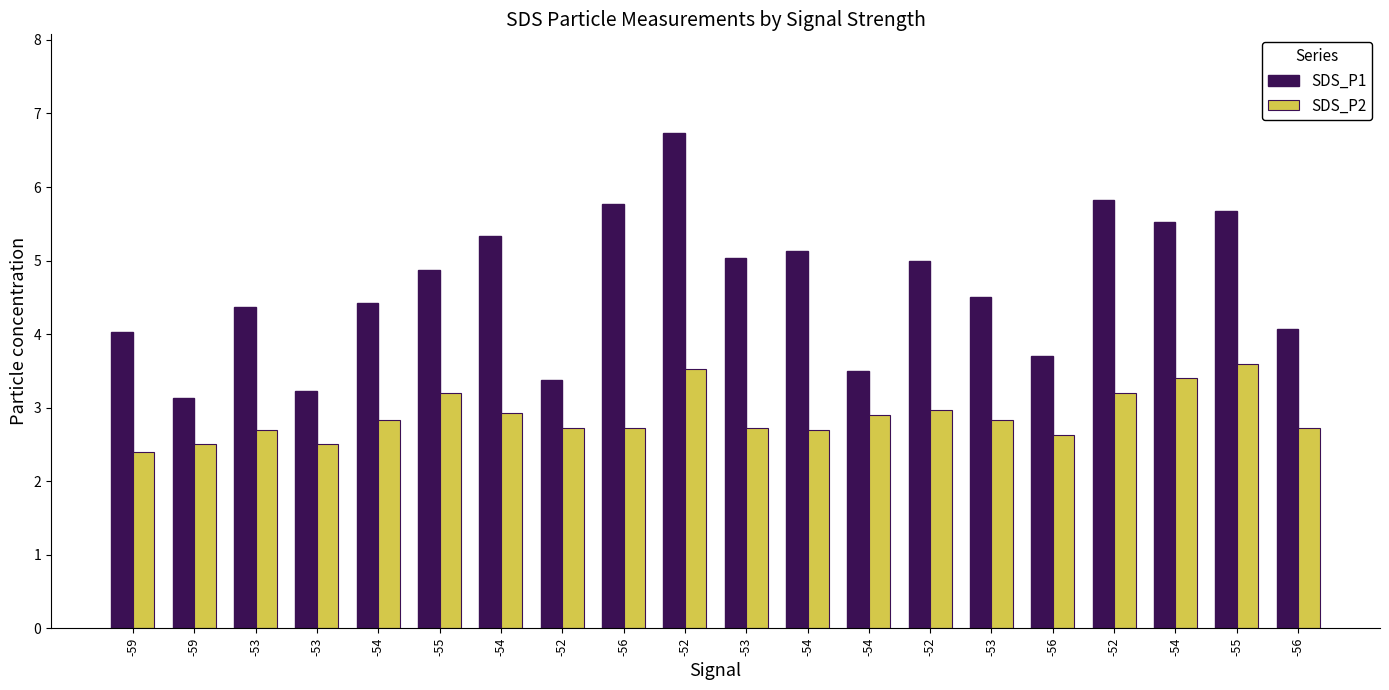

Which category has the highest value in the SDS_P2 series?

-55